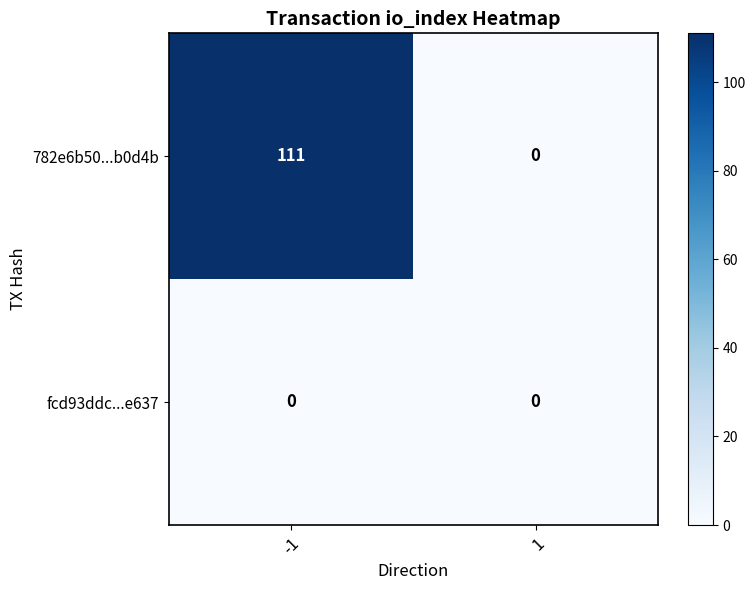

Rank the series at -1 from lowest to highest value.

fcd93ddc...e637, 782e6b50...b0d4b